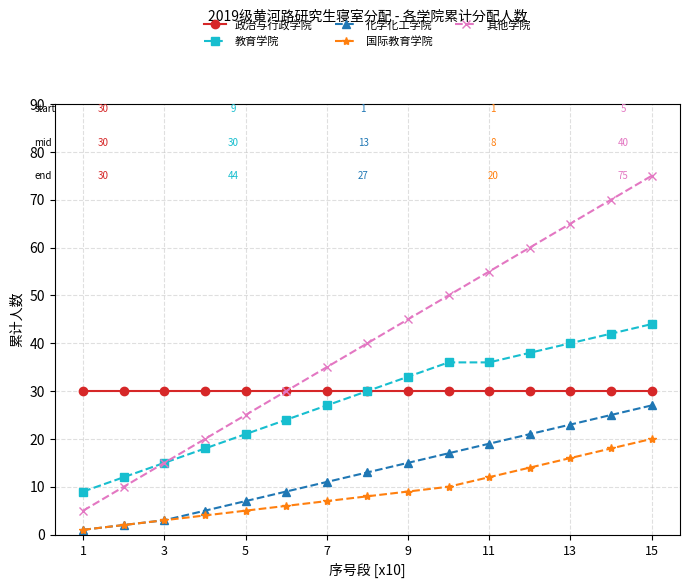

Which series has the widest spread of values?

其他学院